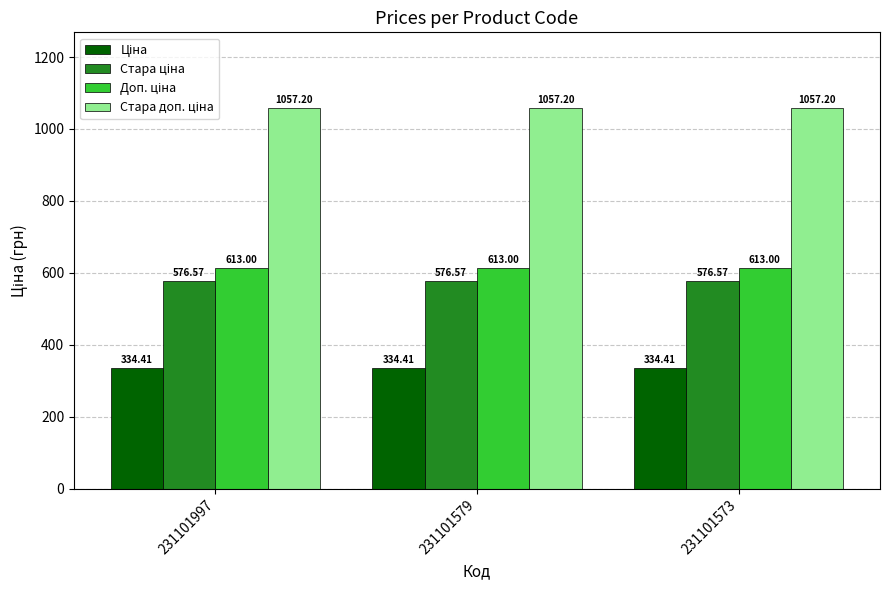

What is the spread (max minus min) of values at 231101579?

722.8